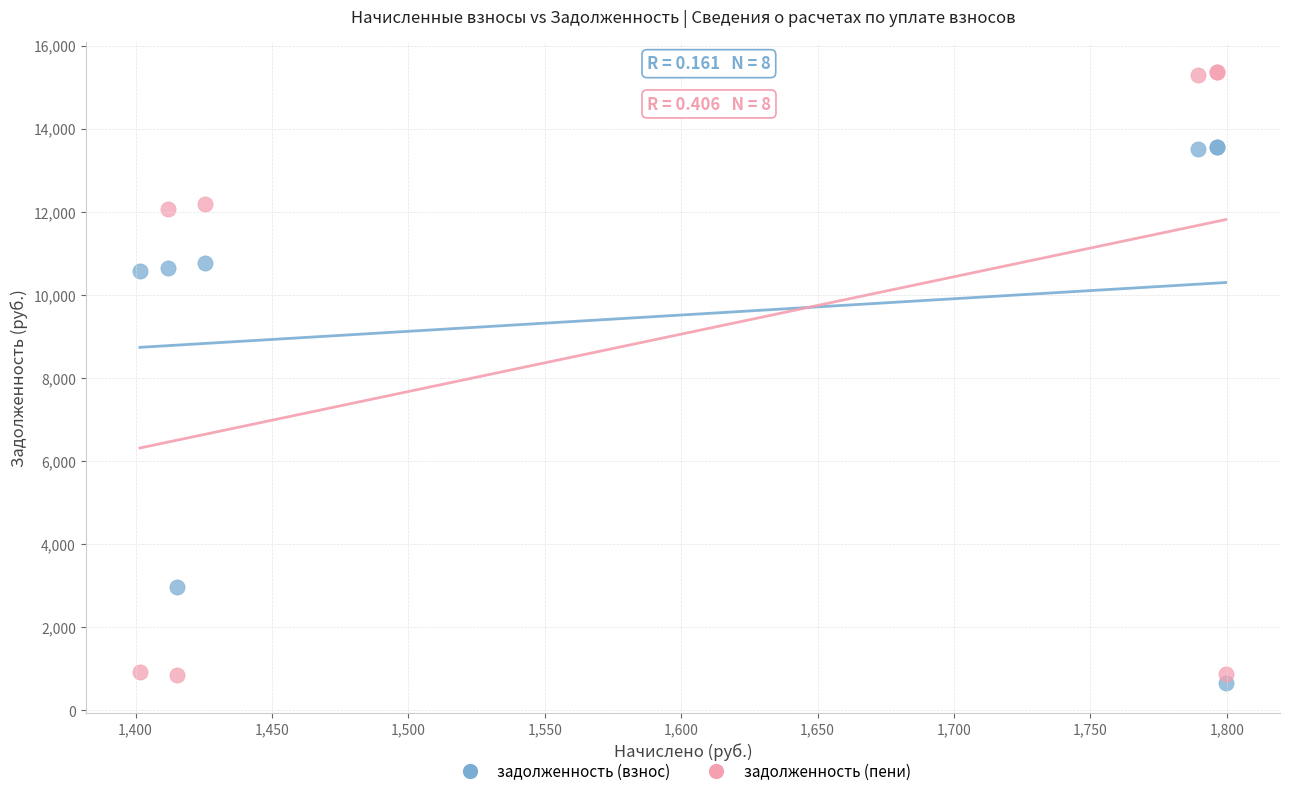

What are all the series names shown in the legend?

задолженность (взнос), задолженность (пени)